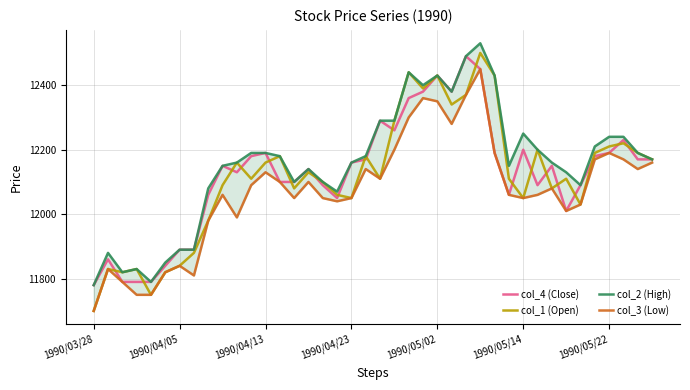

Is the value of col_4 (Close) at 25 greater than the value of col_2 (High) at 31?

Yes